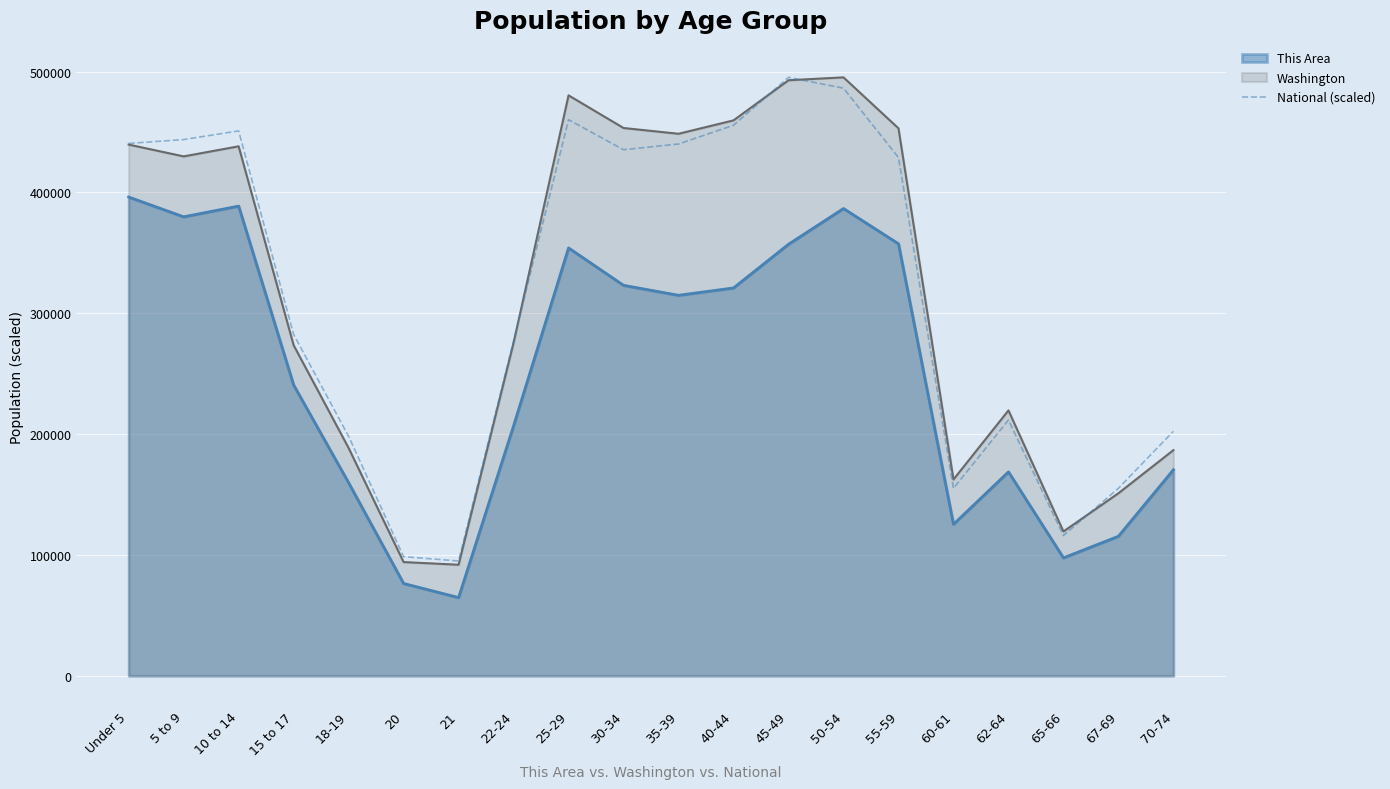

Does the chart display data point markers on the line(s)?

No